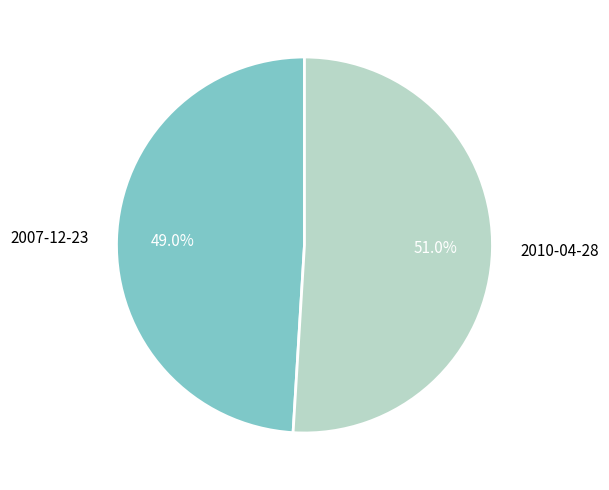

To the nearest percent, what percentage of the pie is 2007-12-23?

49%